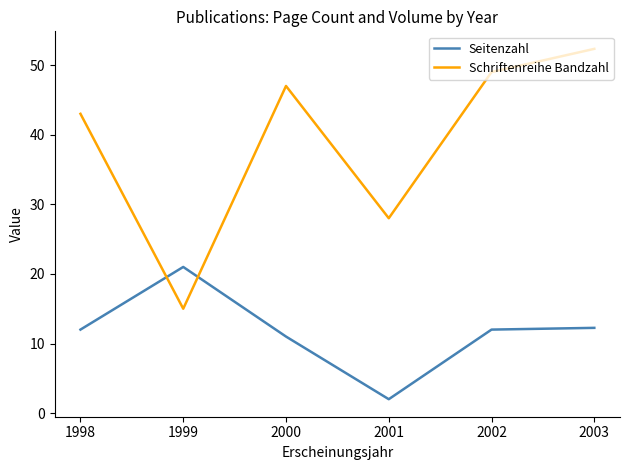

What is the difference between the second highest and minimum values in the Schriftenreihe Bandzahl series?

34.0